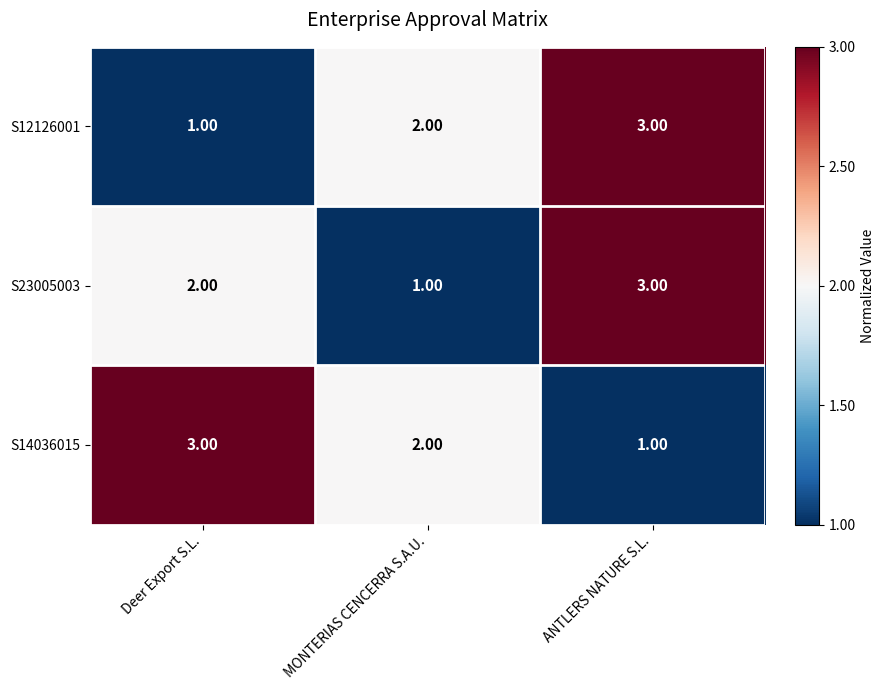

What is the sum of all S12126001 values?

6